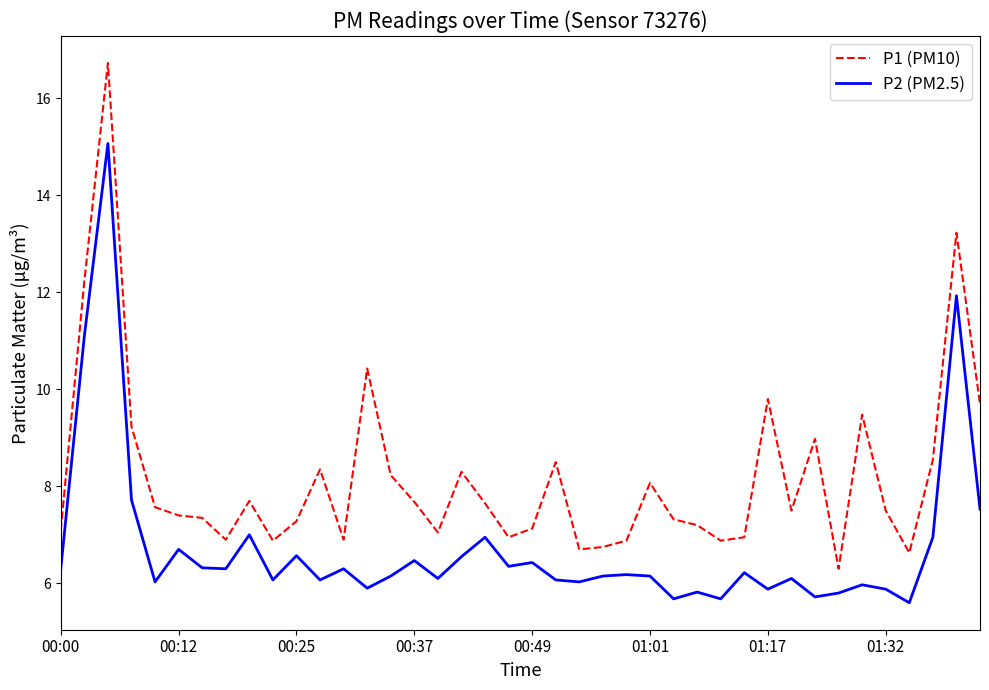

Which series has the widest spread of values?

P1 (PM10)